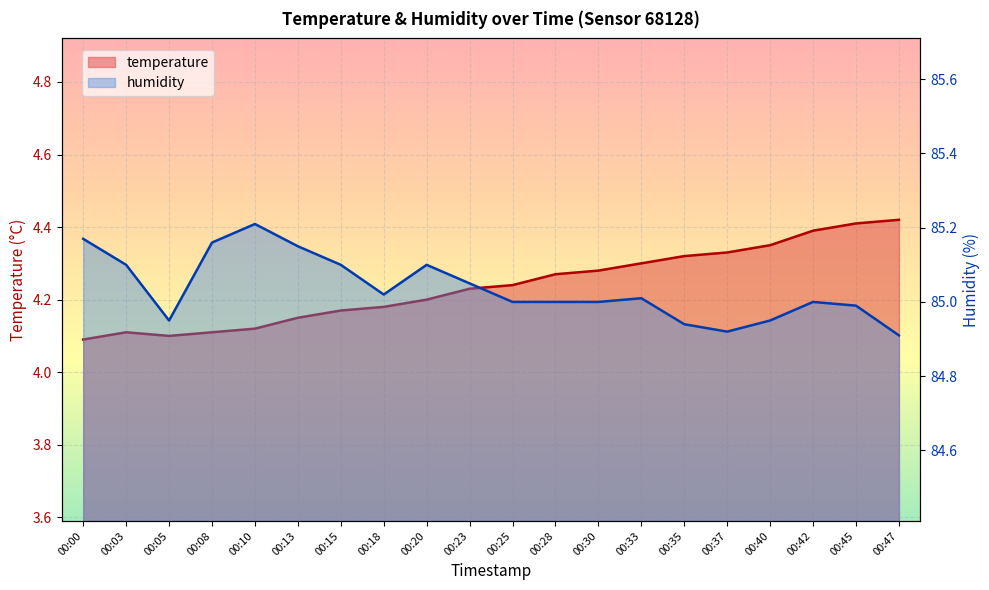

Count the number of data series in this chart.

2